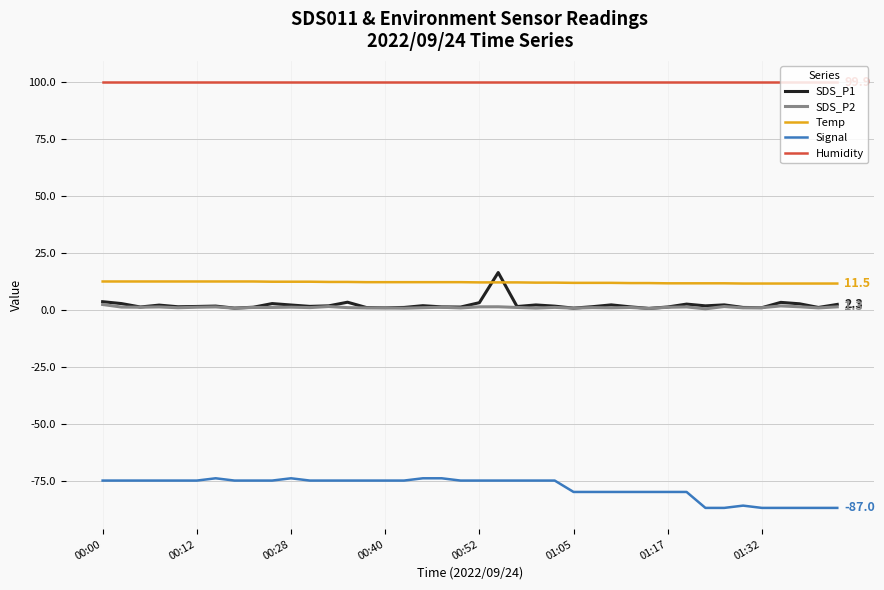

What is the highest value of the Temp series?

12.4